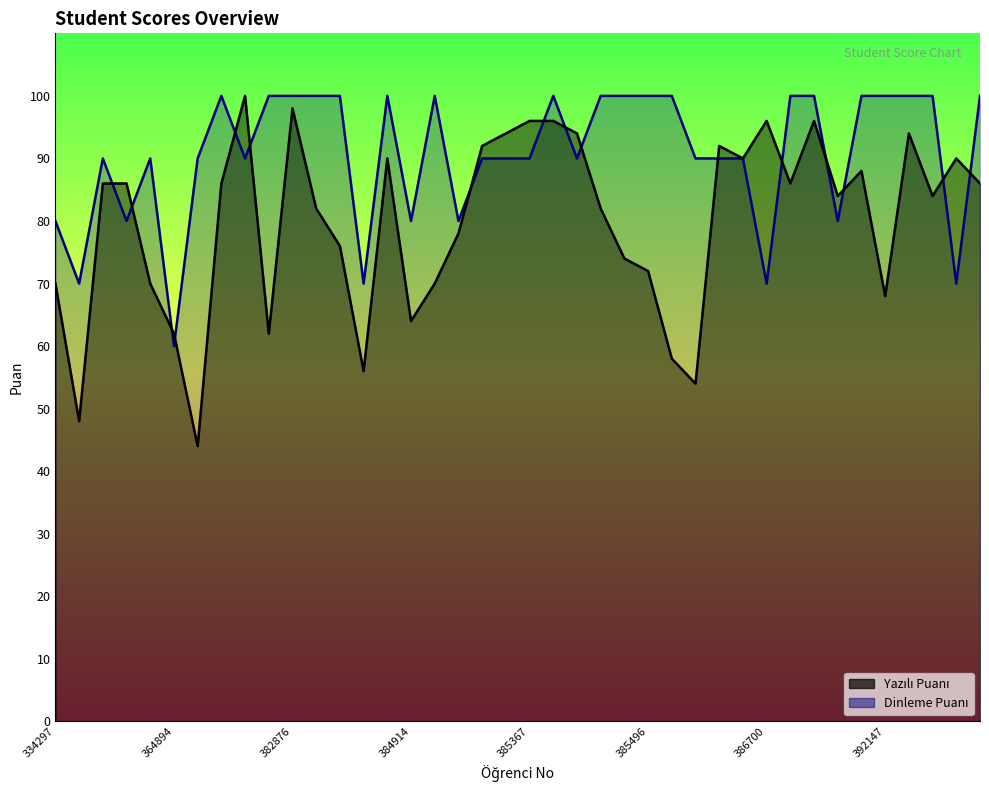

The Dinleme Puanı series shows 47 at 380346. True or false?

False